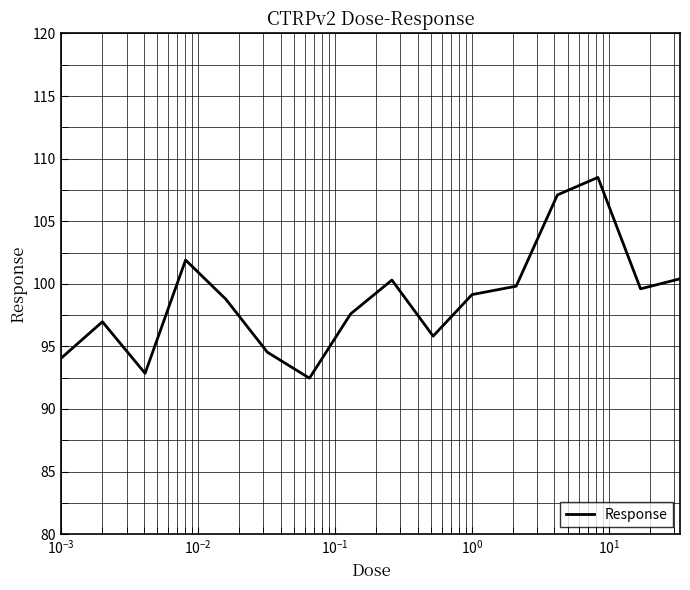

What is the difference between the maximum and minimum values?

16.0